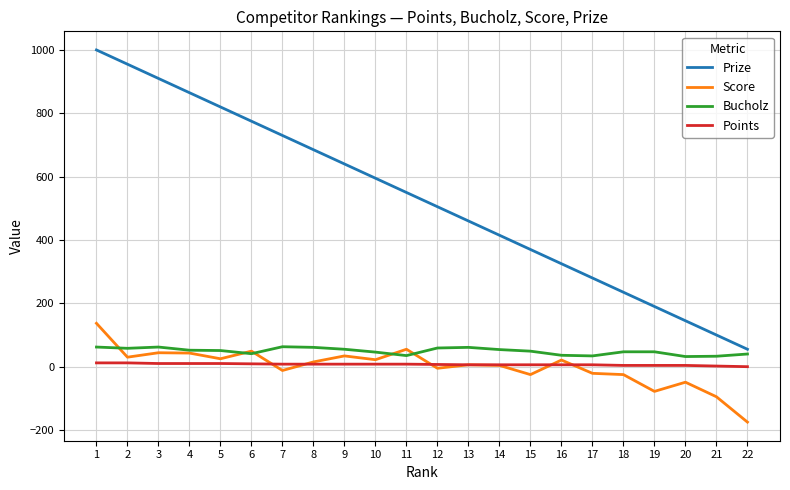

Count the number of data series in this chart.

4